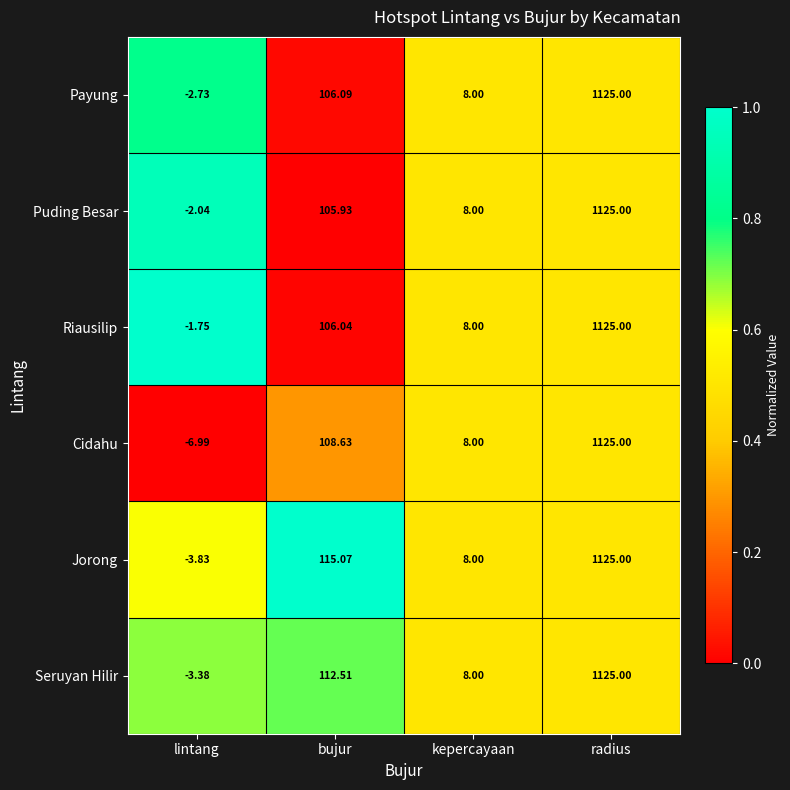

Rank the categories by Puding Besar value from lowest to highest.

lintang, kepercayaan, bujur, radius